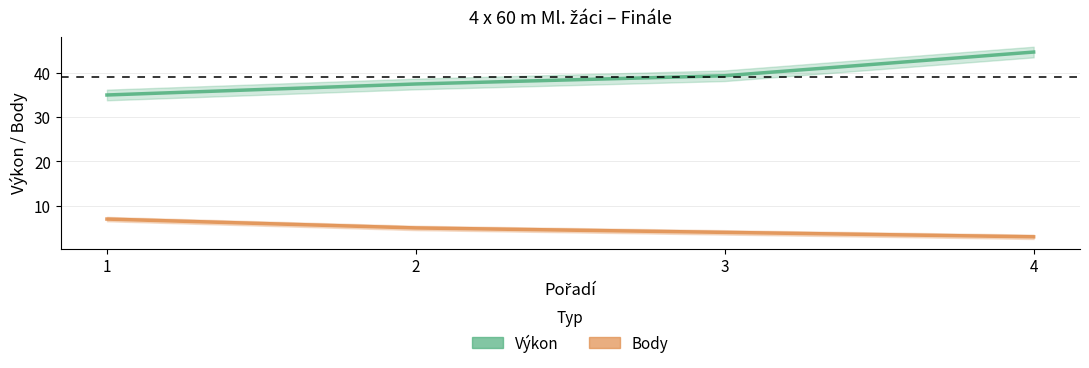

Does the chart have visible grid lines?

Yes